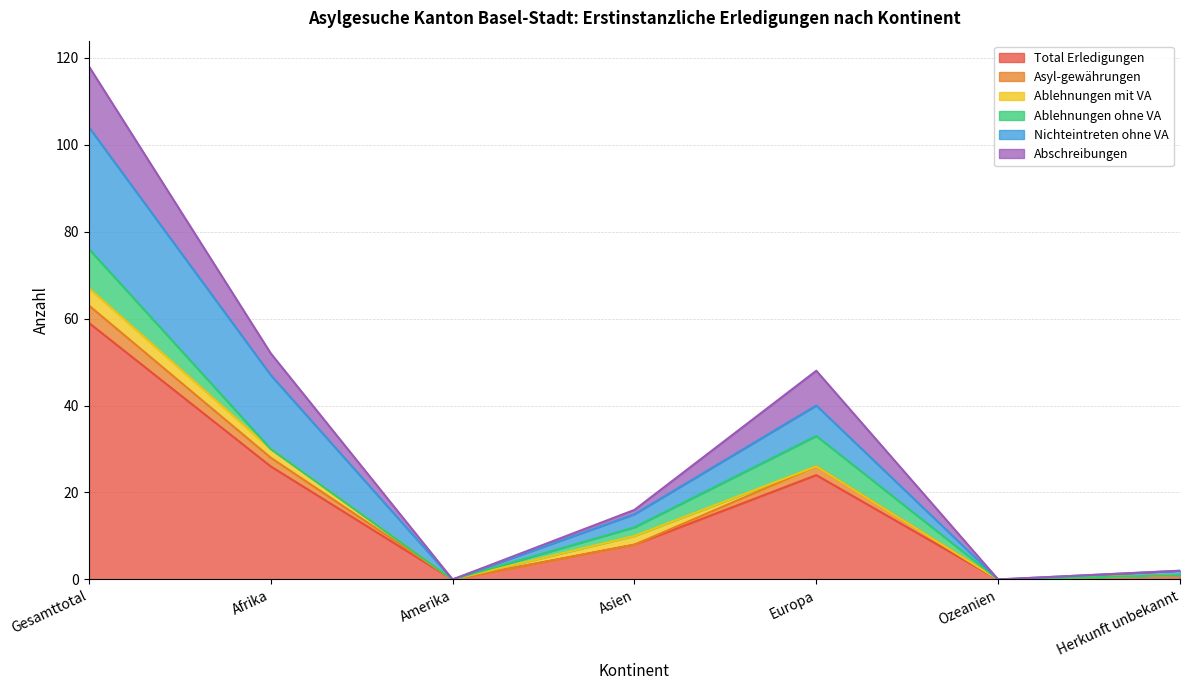

The value of Total Erledigungen at Asien is 4. True or false?

False